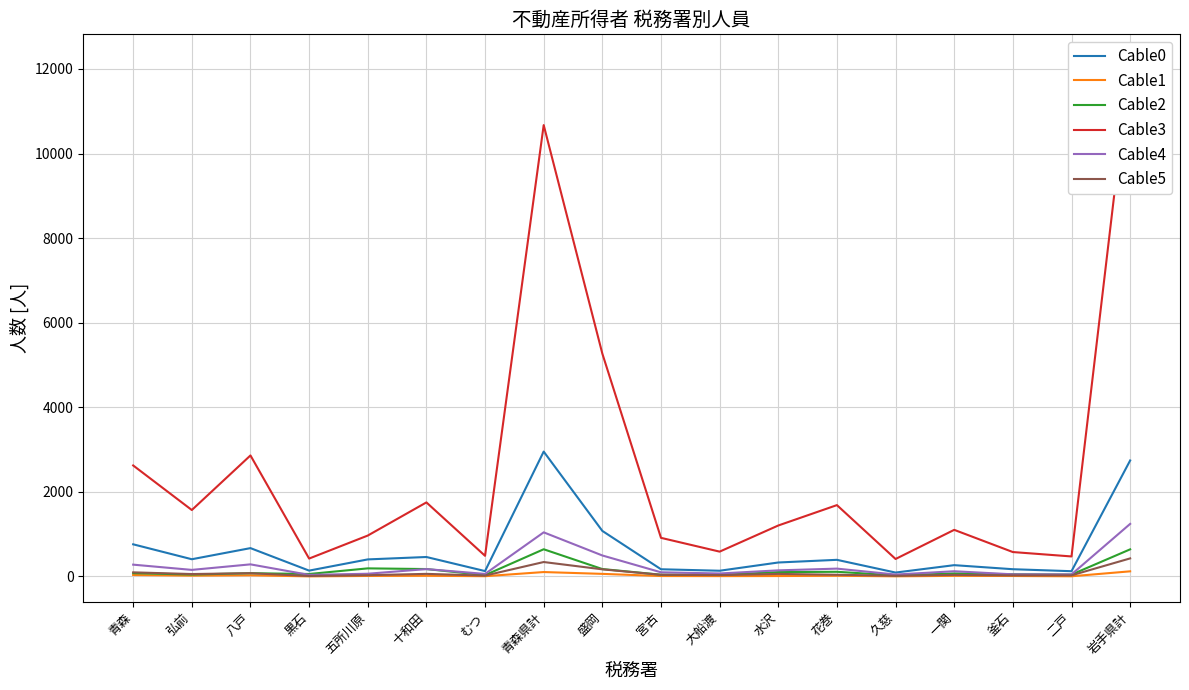

Rank the series at 釜石 from highest to lowest value.

Cable3, Cable0, Cable2, Cable4, Cable5, Cable1